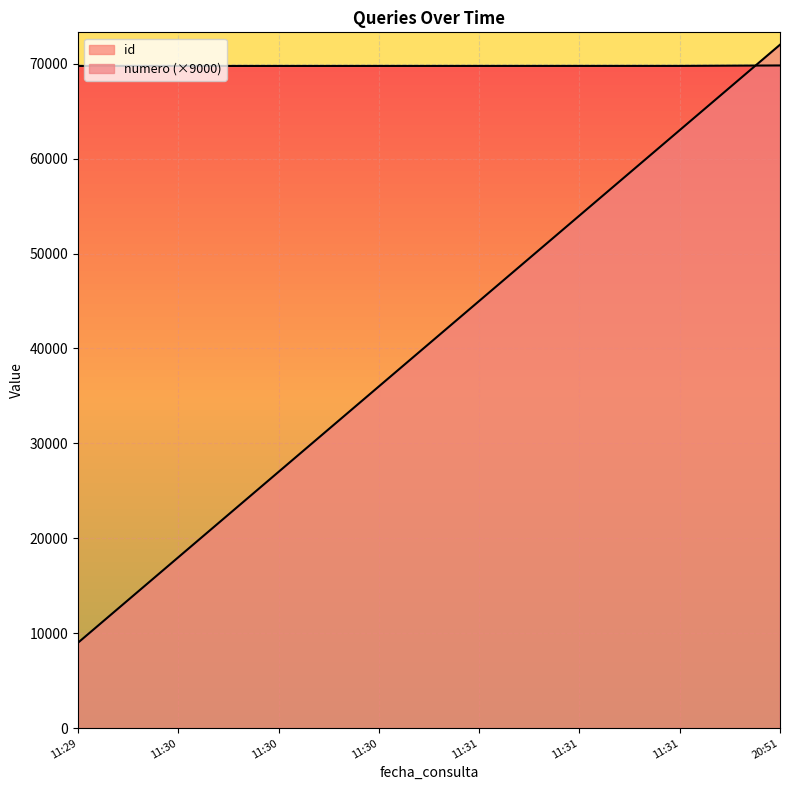

Which series has the largest total across all categories?

id